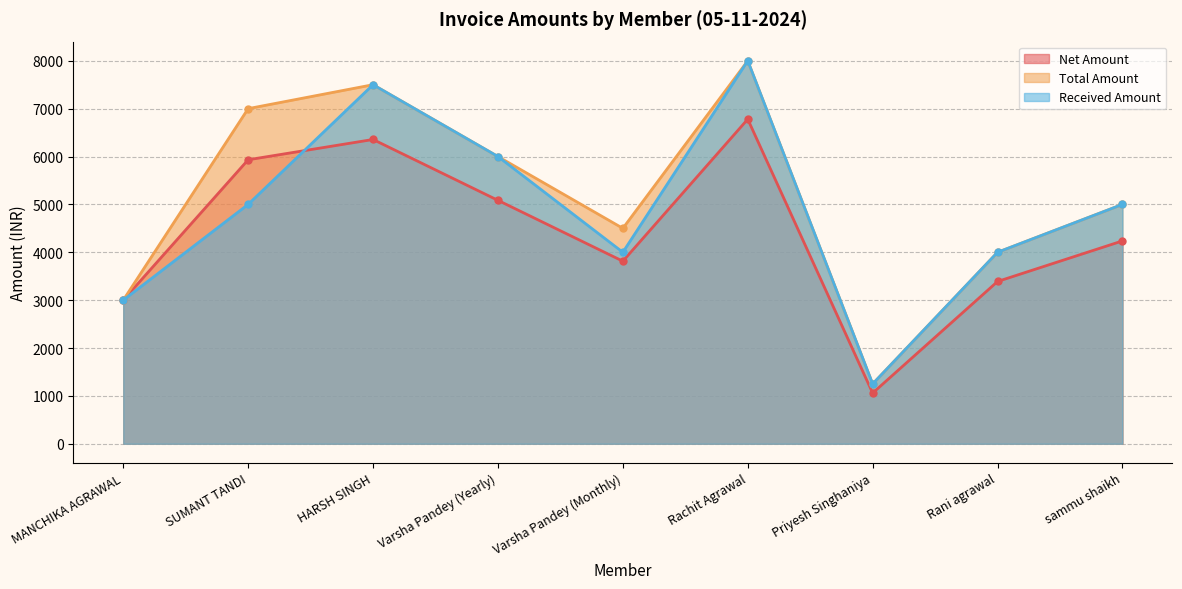

Reading right to left, what are all the values shown in this chart?

Net Amount: sammu shaikh=4237.3	Rani agrawal=3389.8	Priyesh Singhaniya=1059.3	Rachit Agrawal=6779.7	Varsha Pandey (Monthly)=3813.6	Varsha Pandey (Yearly)=5084.7	HARSH SINGH=6355.9	SUMANT TANDI=5932.2	MANCHIKA AGRAWAL=3000.0
Total Amount: sammu shaikh=5000.0	Rani agrawal=4000.0	Priyesh Singhaniya=1250.0	Rachit Agrawal=8000.0	Varsha Pandey (Monthly)=4500.0	Varsha Pandey (Yearly)=6000.0	HARSH SINGH=7500.0	SUMANT TANDI=7000.0	MANCHIKA AGRAWAL=3000.0
Received Amount: sammu shaikh=5000.0	Rani agrawal=4000.0	Priyesh Singhaniya=1250.0	Rachit Agrawal=8000.0	Varsha Pandey (Monthly)=4000.0	Varsha Pandey (Yearly)=6000.0	HARSH SINGH=7500.0	SUMANT TANDI=5000.0	MANCHIKA AGRAWAL=3000.0